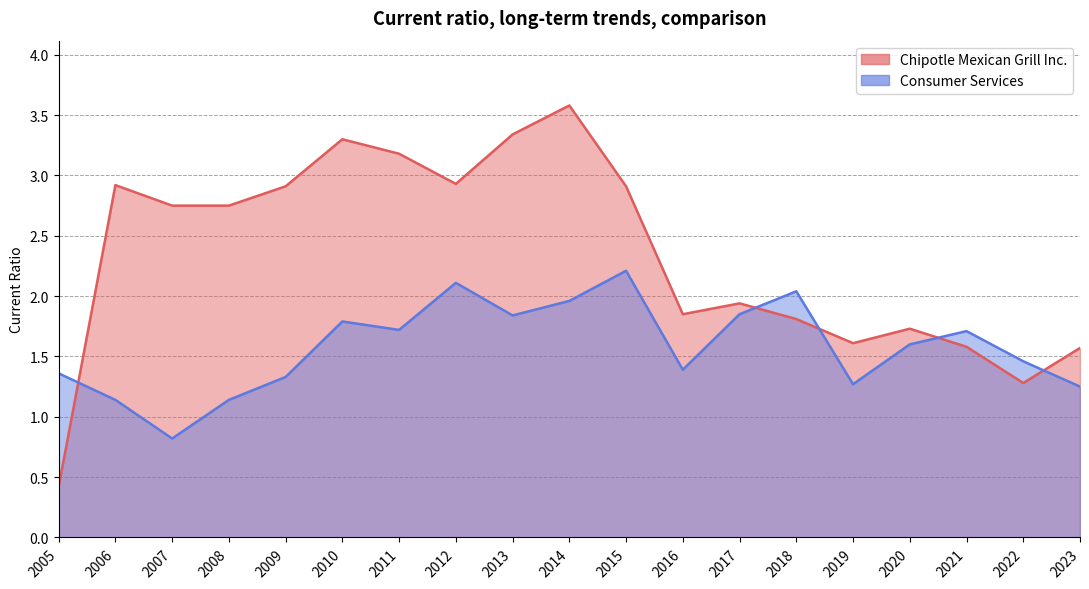

Is the value of Chipotle Mexican Grill Inc. at 2017 greater than the value of Consumer Services at 2011?

Yes